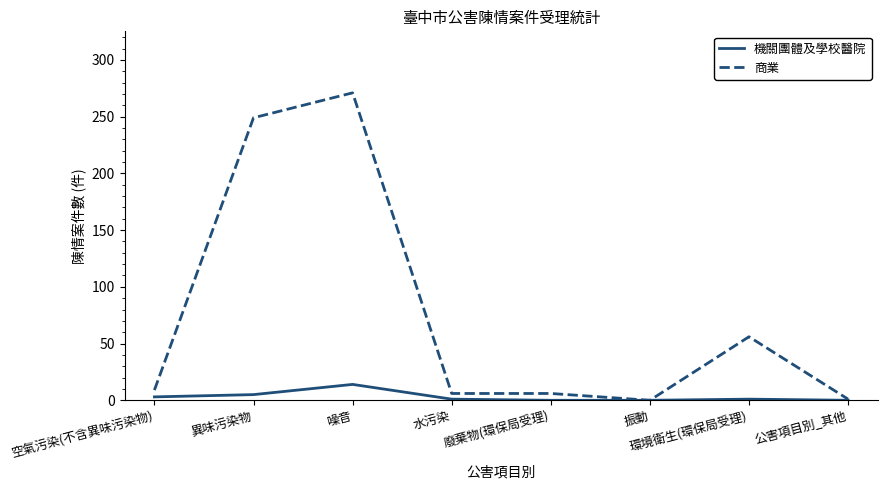

At how many categories does at least one series exceed 186?

2